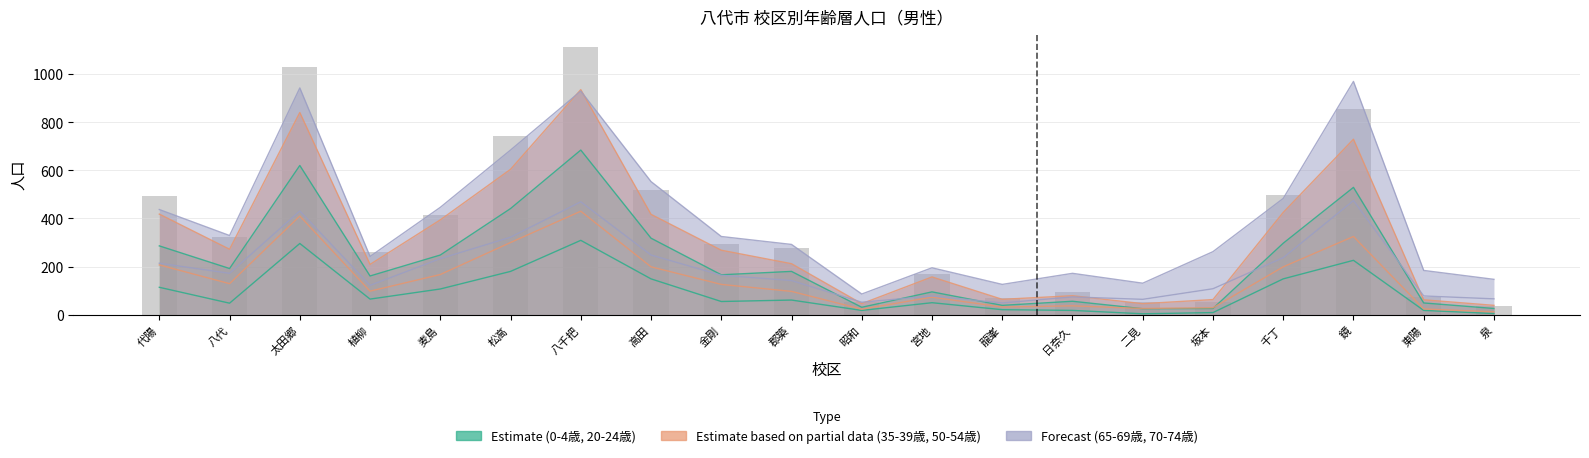

What is the sum of the values at 八千把 and 日奈久?

1207